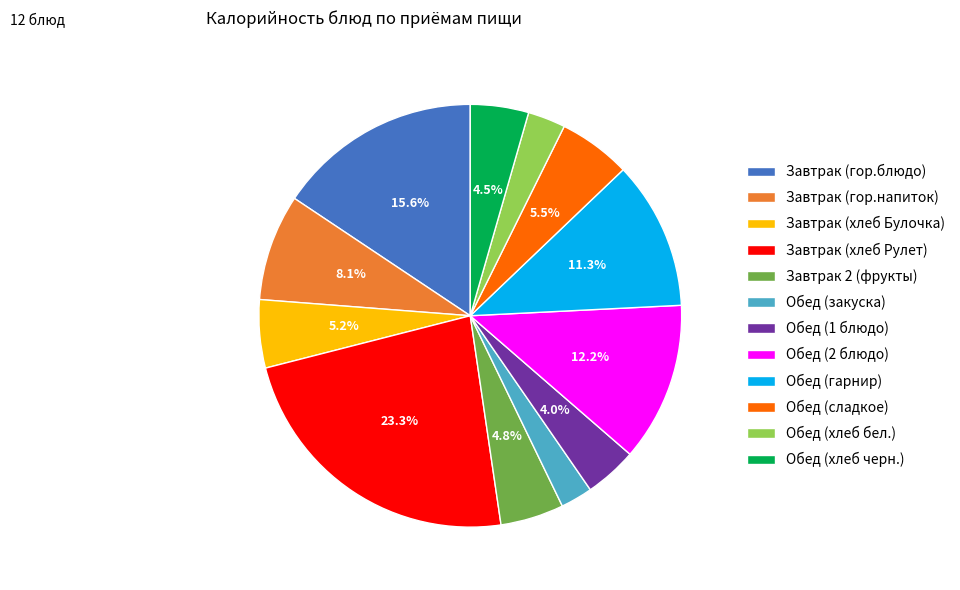

To the nearest percent, what portion does Обед (гарнир) represent?

11%